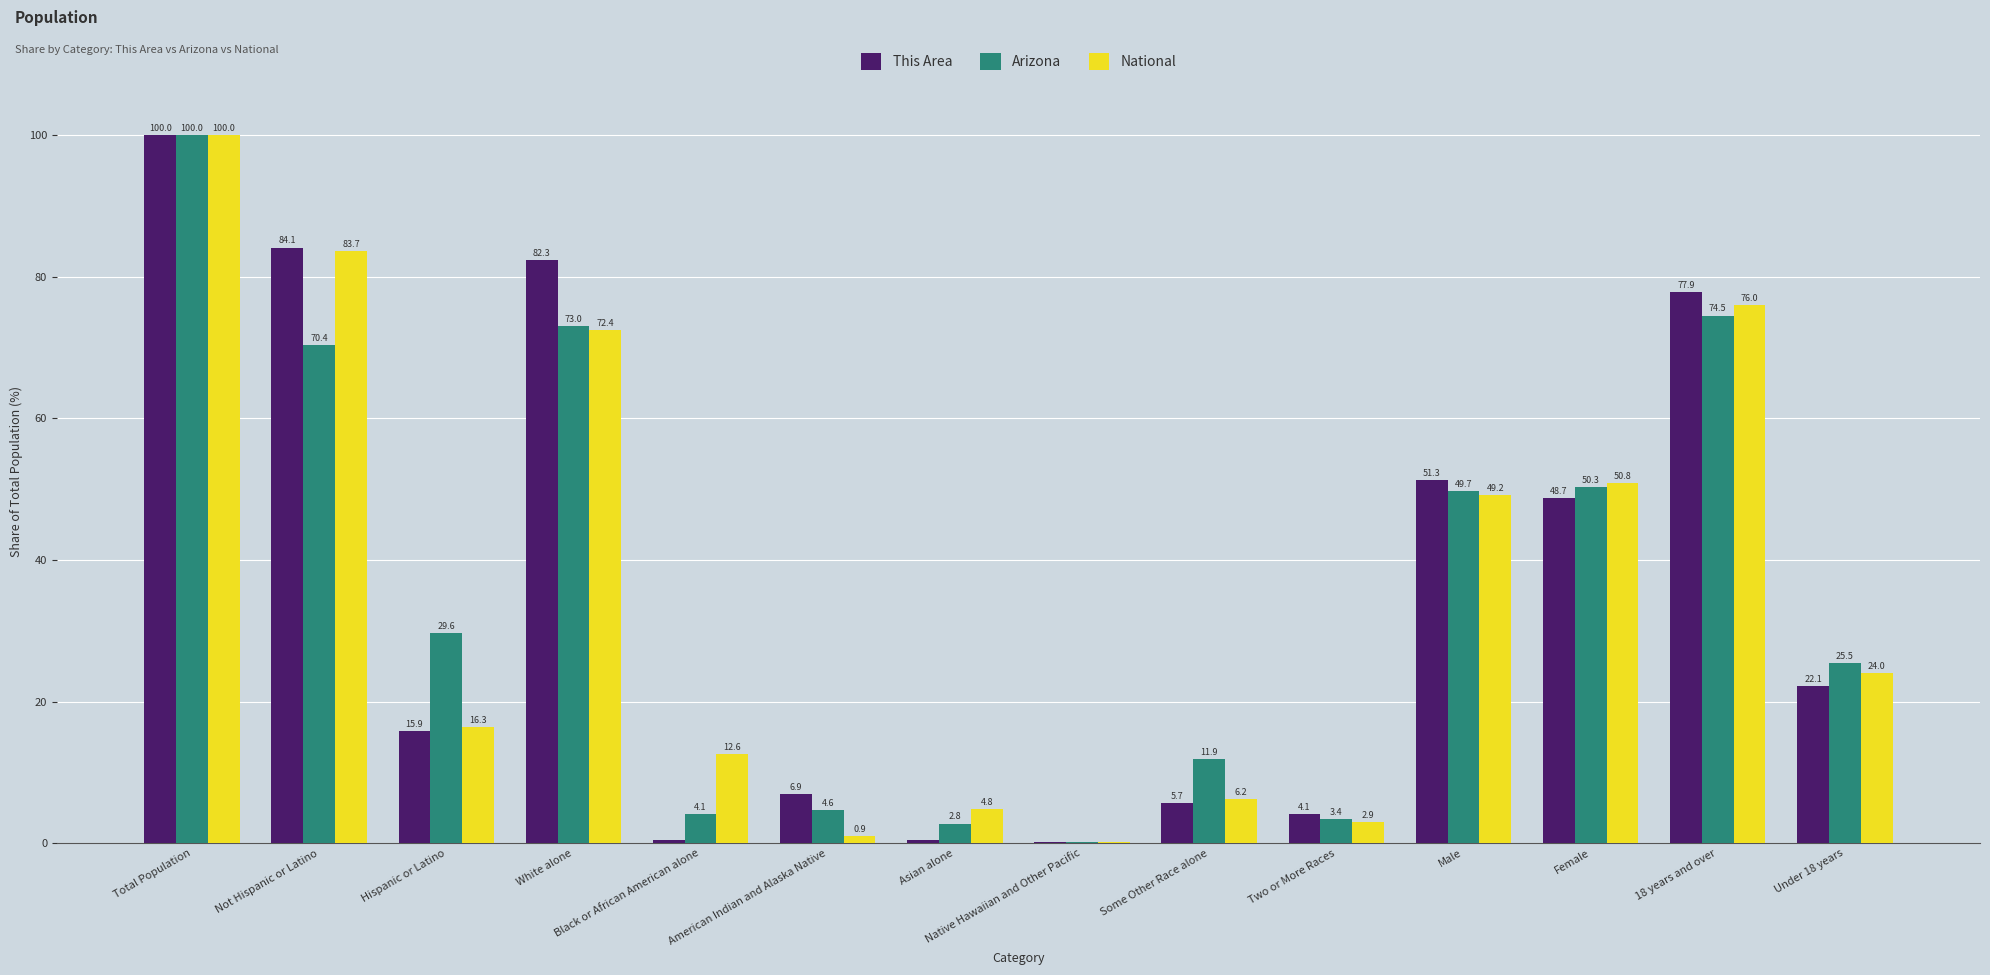

Between Black or African American alone and Some Other Race alone, which series saw the biggest shift?

Arizona